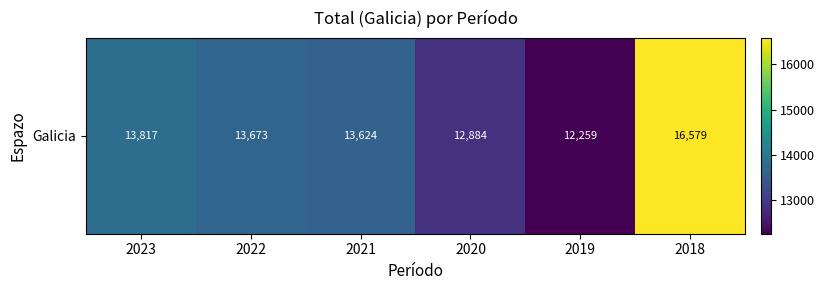

At which label is the value closest to 14419?

2023